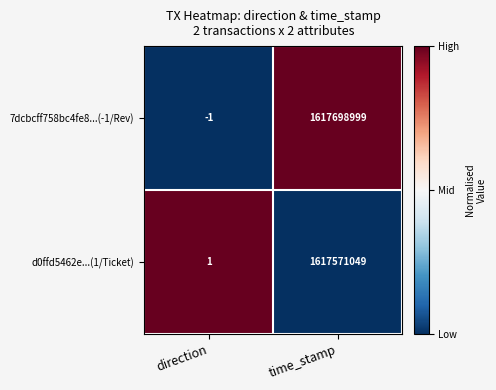

Which label corresponds to the largest value in the chart?

time_stamp